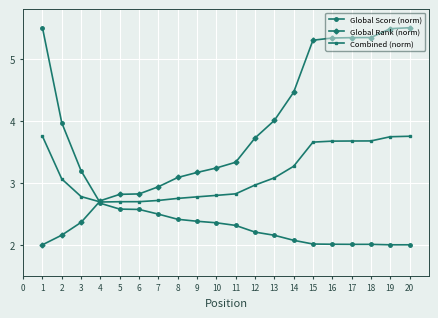

Is the value of Combined (norm) at 9 greater than the value of Global Score (norm) at 13?

Yes